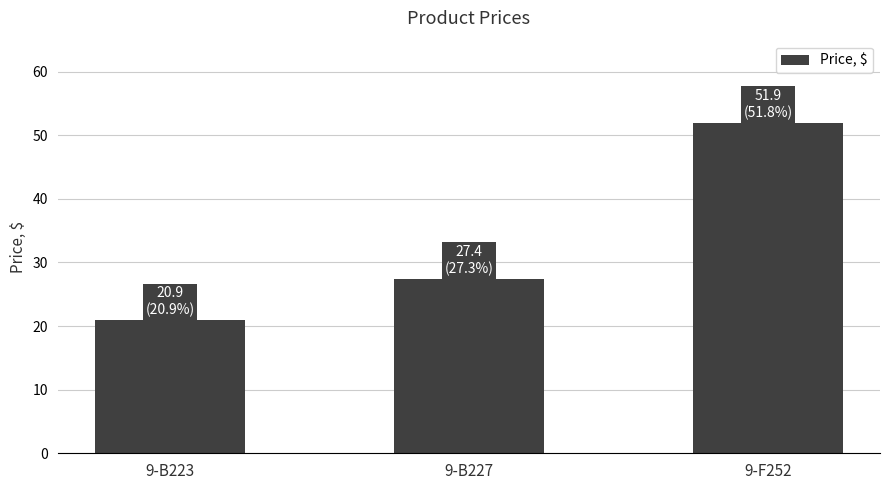

Rank the categories by value from lowest to highest.

9-B223, 9-B227, 9-F252